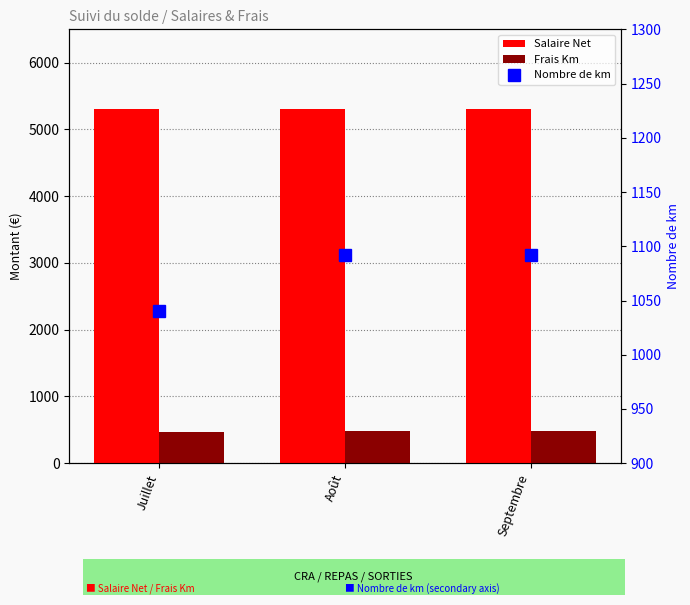

Reading left to right, what are all the values shown in this chart?

Salaire Net: Juillet=5309.4	Août=5306.9	Septembre=5306.9
Frais Km: Juillet=471.3	Août=489.8	Septembre=489.8
Nombre de km: Juillet=1040.0	Août=1092.0	Septembre=1092.0